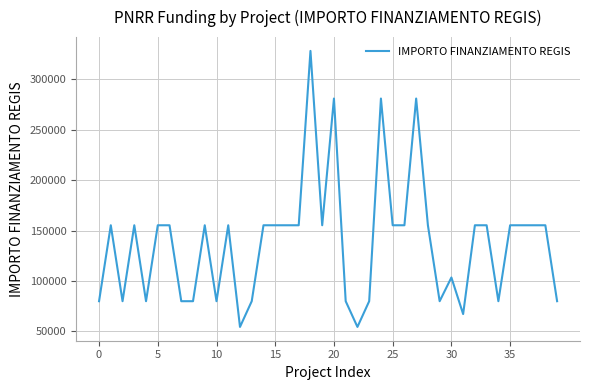

What is the smallest value displayed?

54412